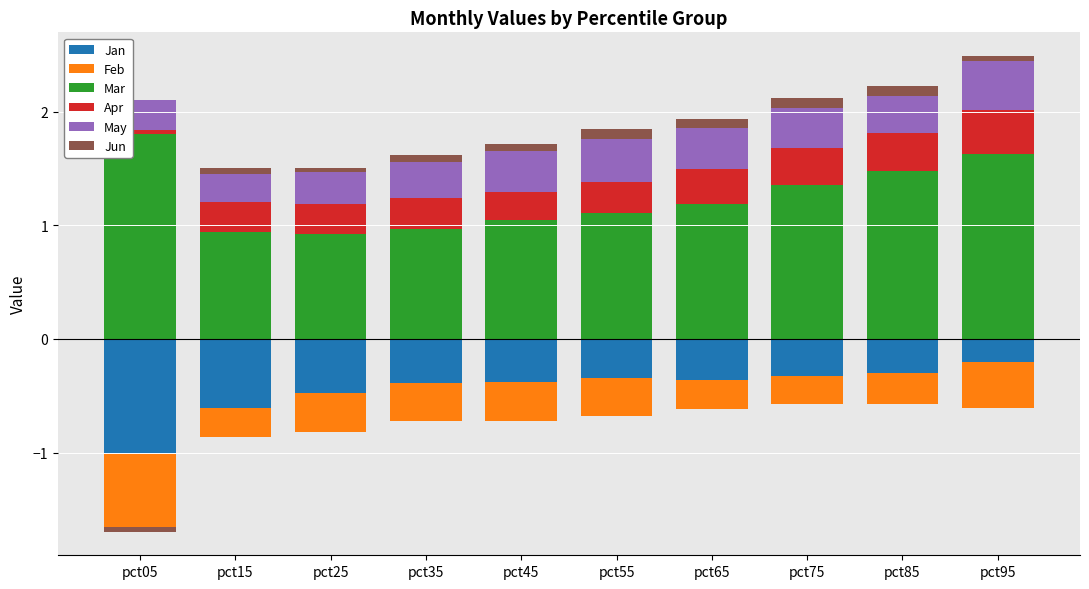

True or false: Jun has a value of 0.1 at pct55.

True